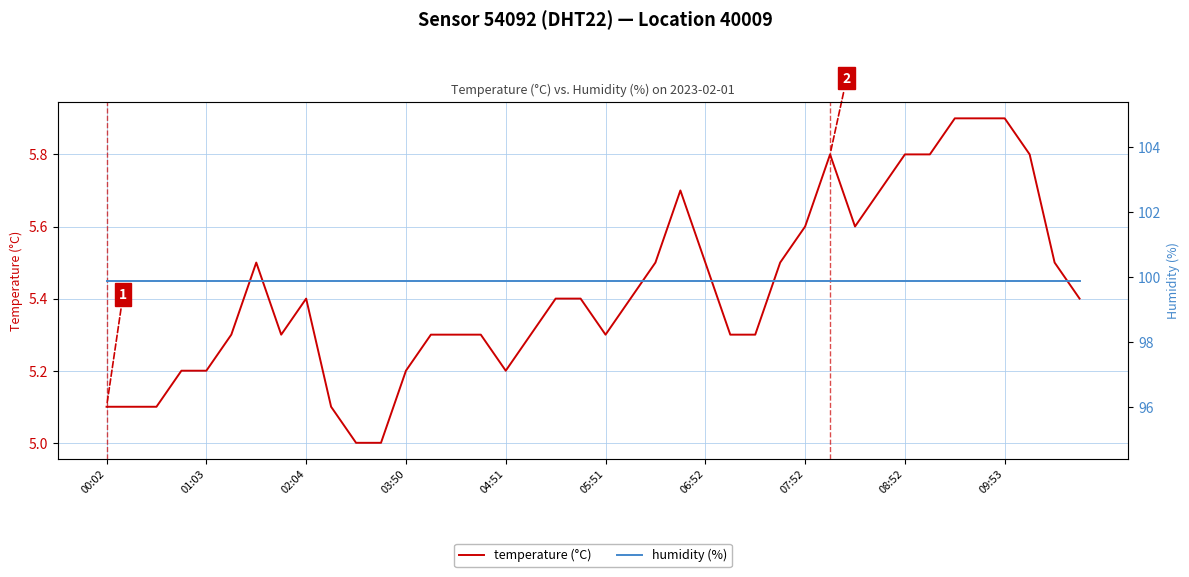

What is the difference between the second highest and minimum values in the temperature (°C) series?

0.9